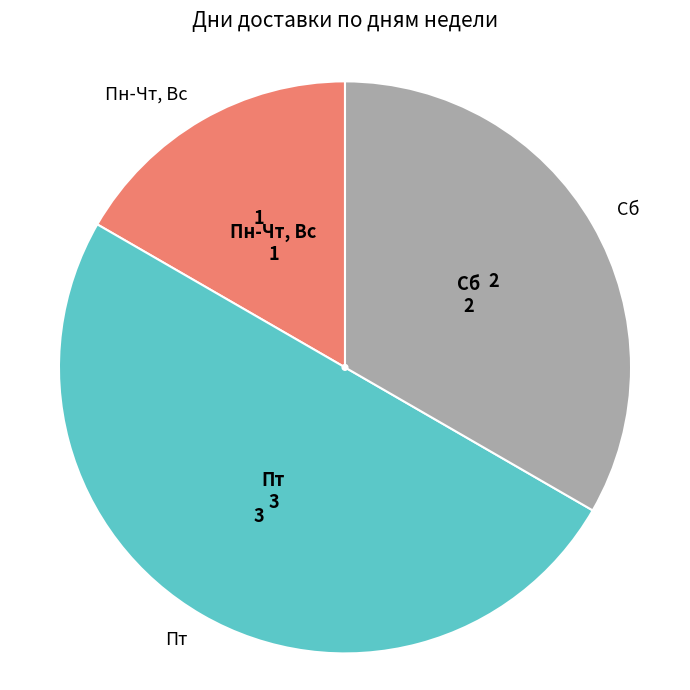

Do Сб and Пт together represent more than half of the pie?

Yes